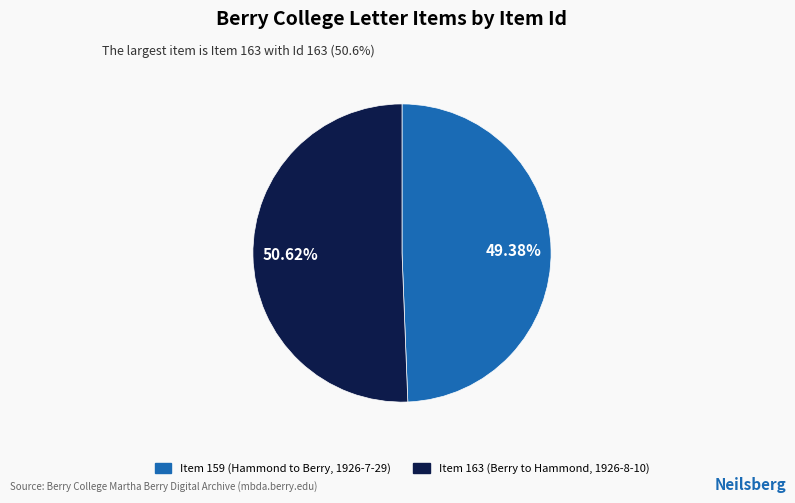

The Item 163 (Berry to Hammond, 1926-8-10) slice represents 43% of the pie. True or false?

False